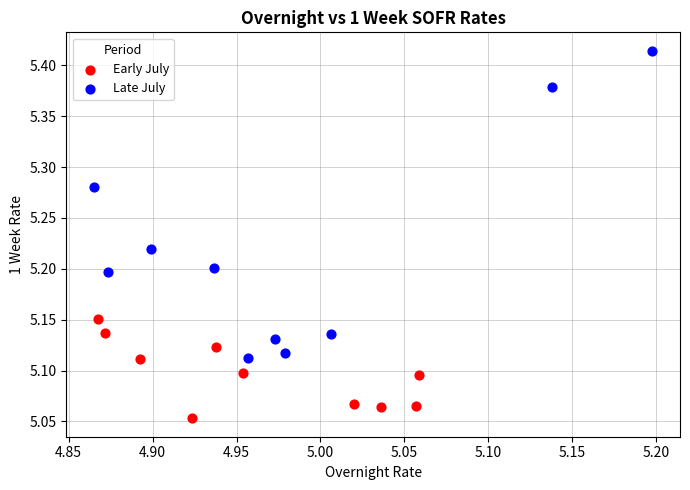

Which series reaches the maximum Y coordinate?

Late July